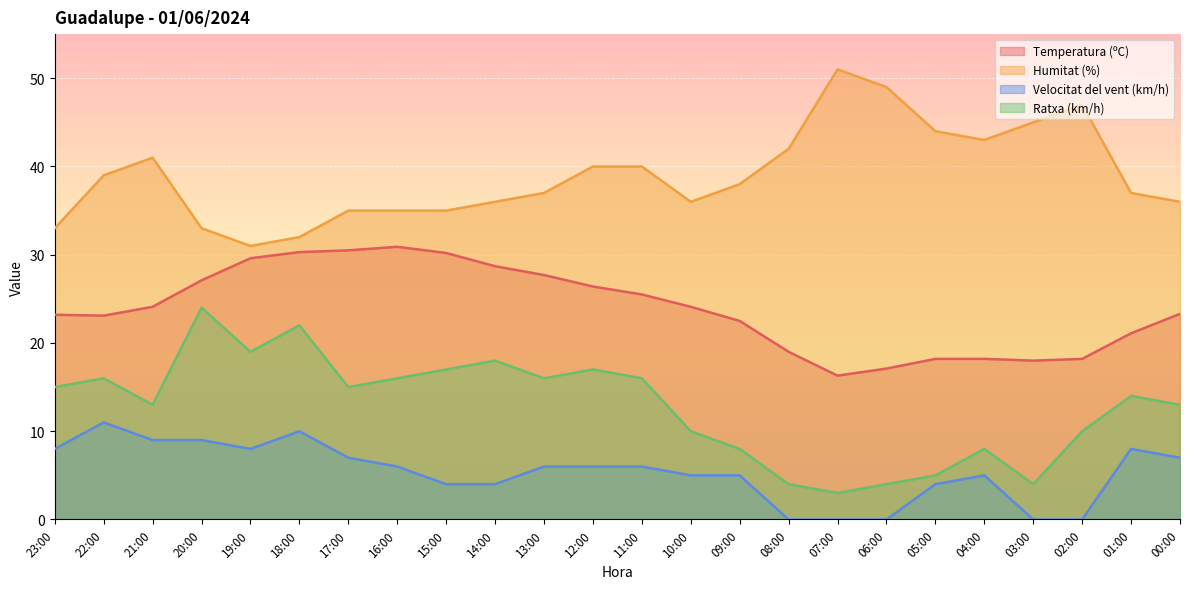

Between 23:00 and 07:00, which series saw the biggest shift?

Humitat (%)